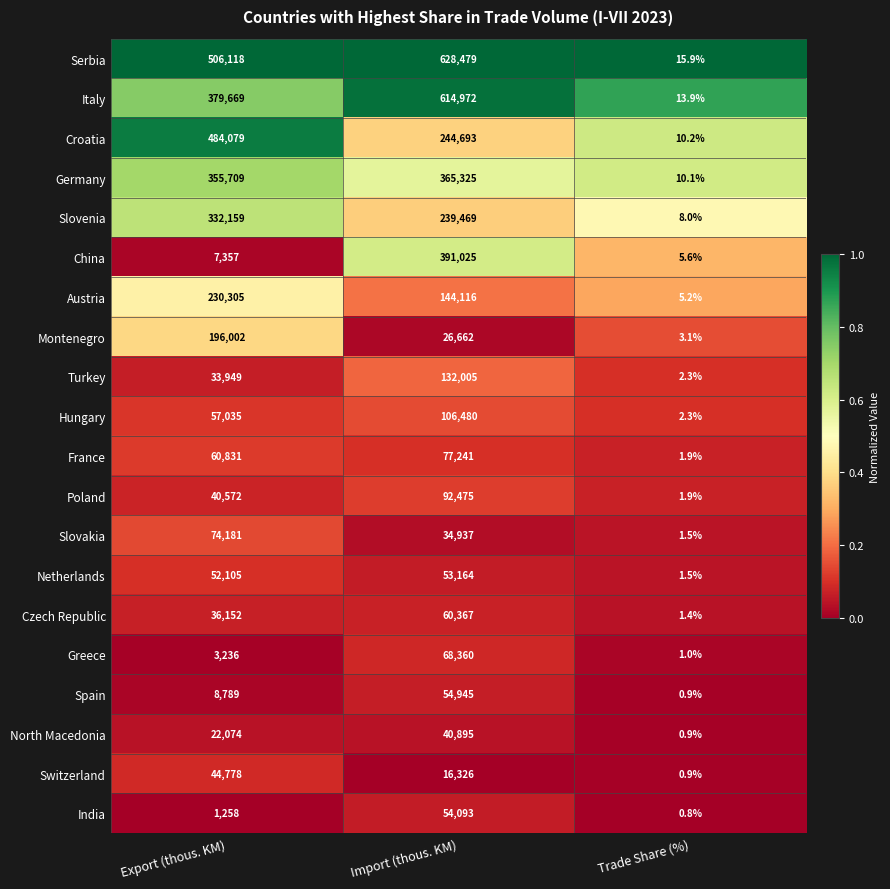

Which category has the lowest value across all series?

Trade Share (%)